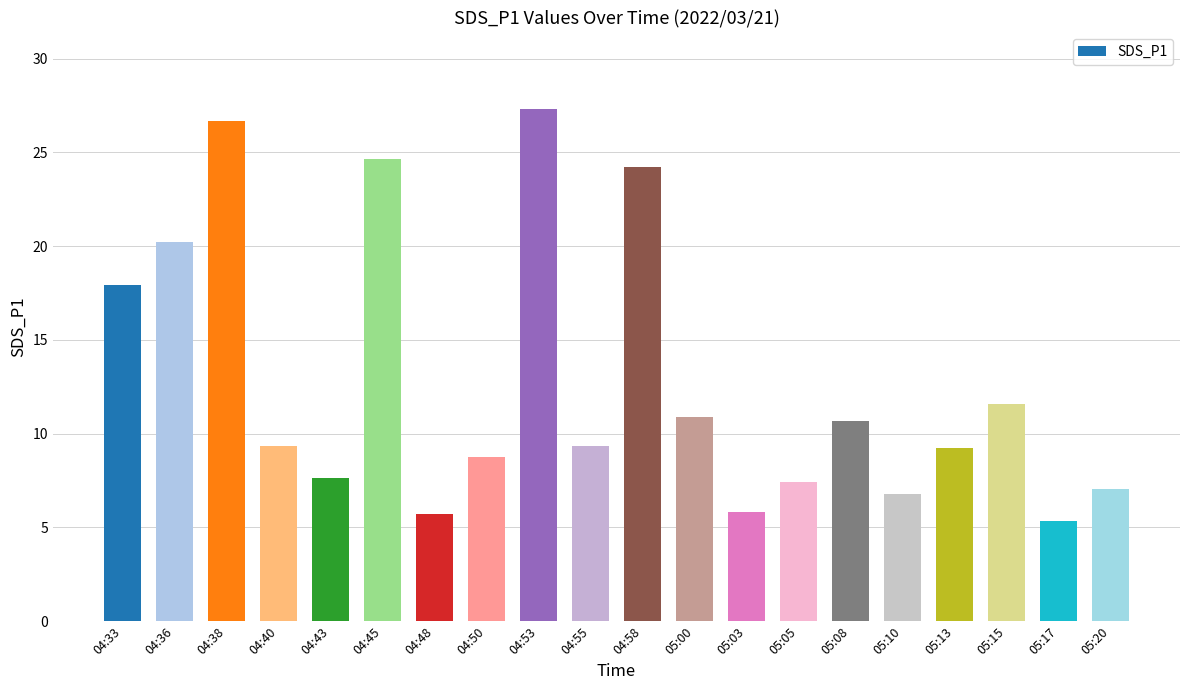

What is the difference between the values at 05:20 and 04:38?

19.6